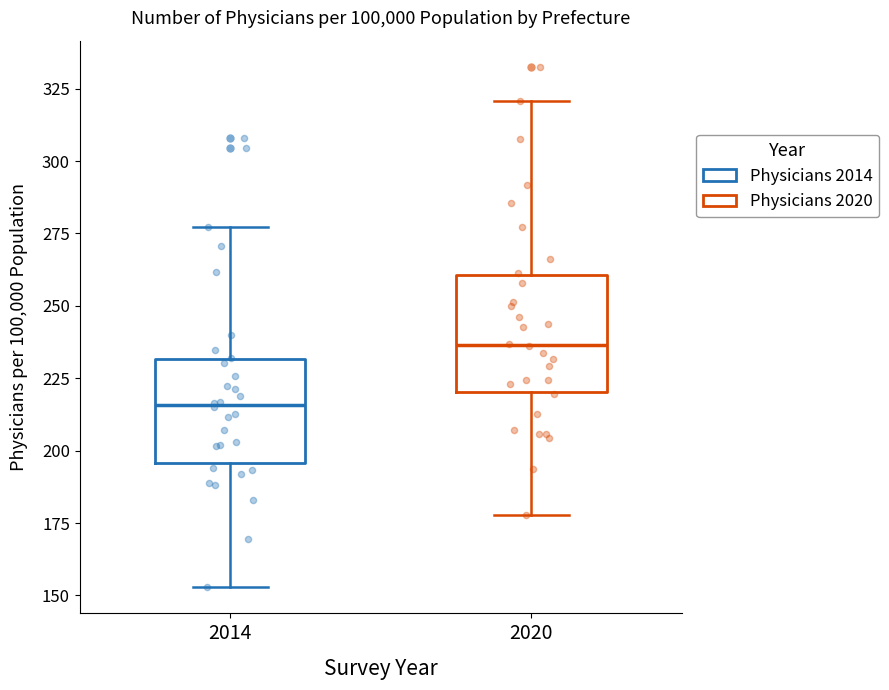

Where is the upper edge of the box at x = 2014 on the y-axis? The values are not printed on the chart, so give them approximately, as read against the axis.

230